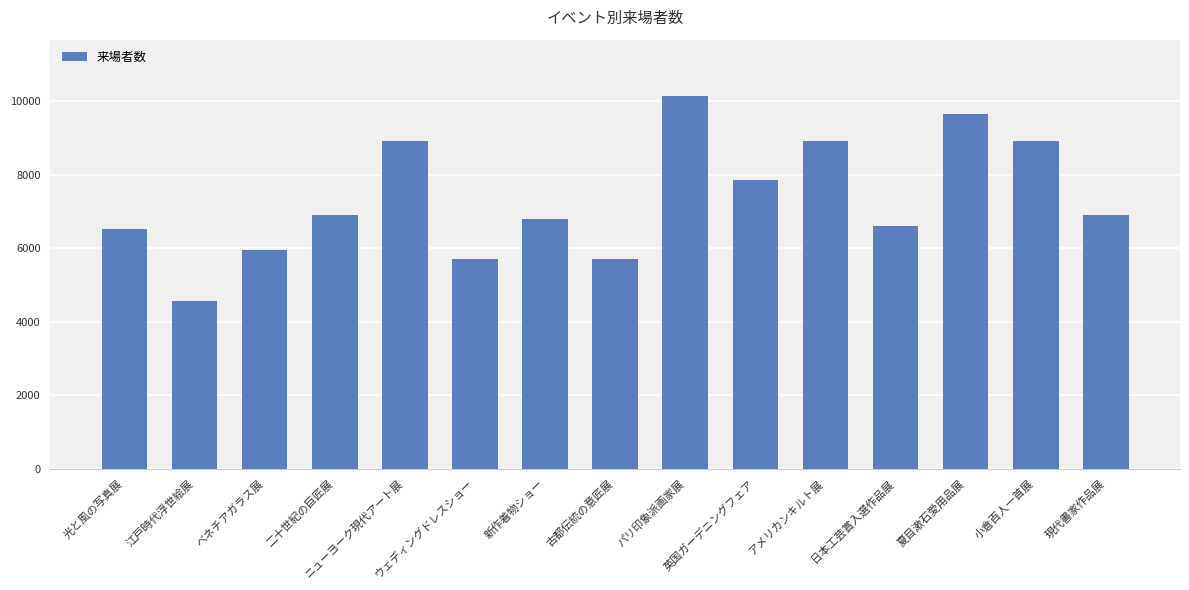

Which label corresponds to the smallest value in the chart?

江戸時代浮世絵展